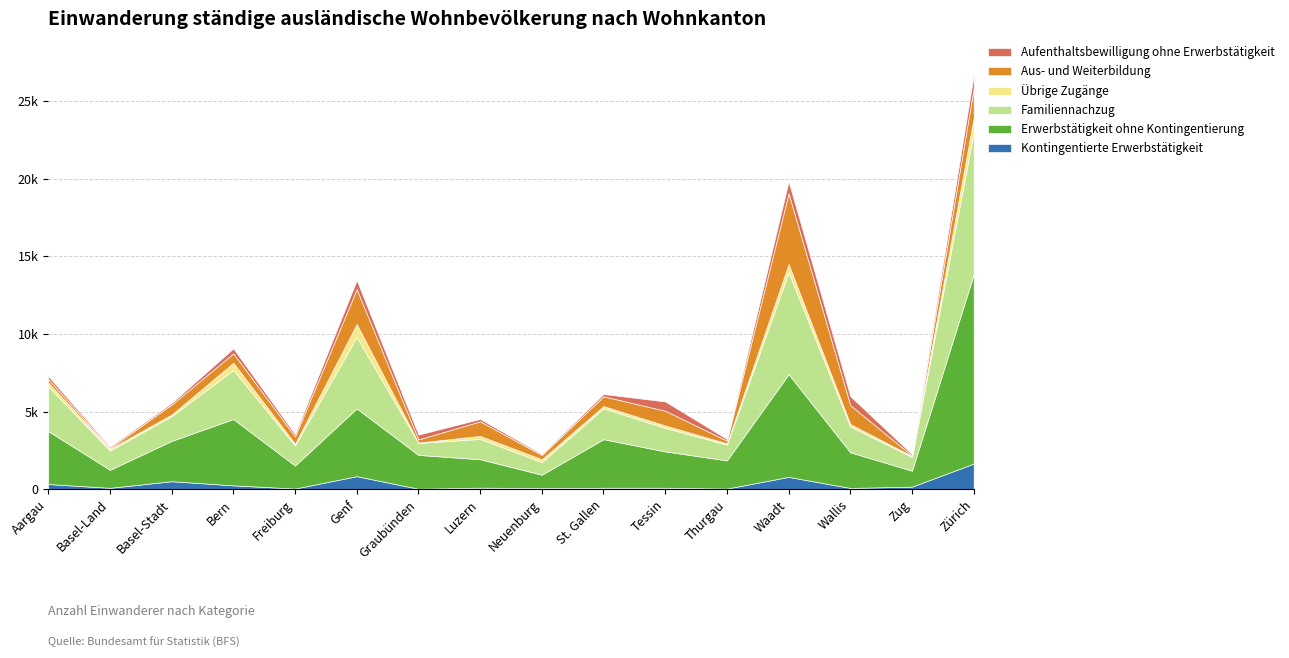

How many data points in Aus- und Weiterbildung are above 630?

7